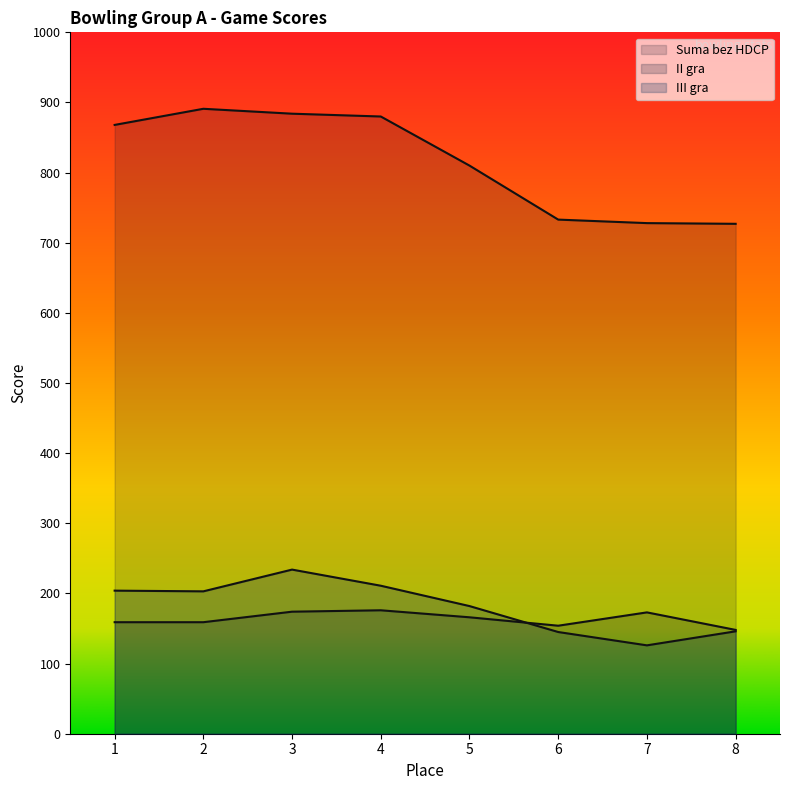

Rank the series by their maximum value, from lowest to highest.

II gra, III gra, Suma bez HDCP